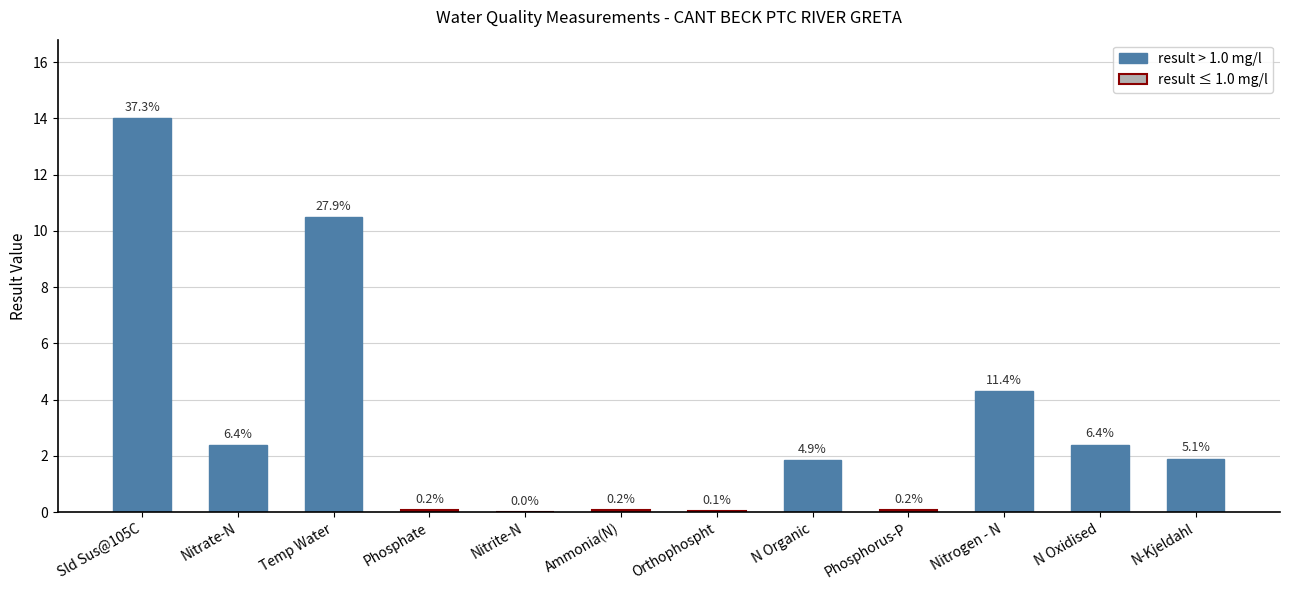

What is the greatest value displayed?

14.0